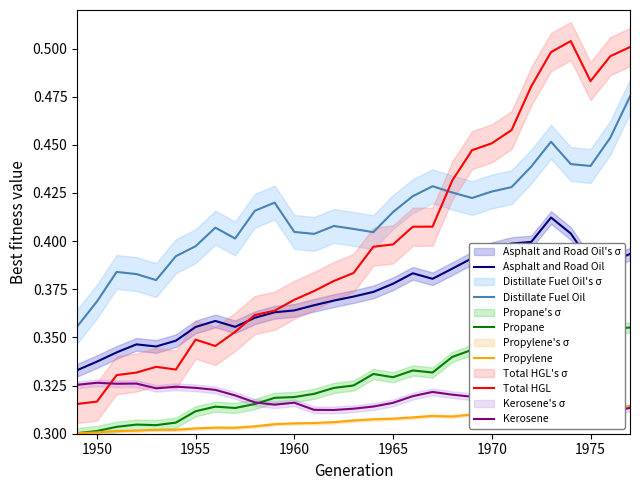

True or false: Distillate Fuel Oil and Asphalt and Road Oil cross at least once.

False